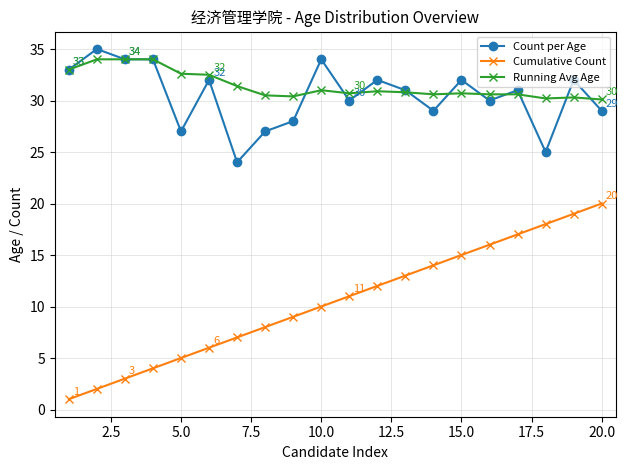

What is the value of the Running Avg Age point at the 13th from the left?

30.8